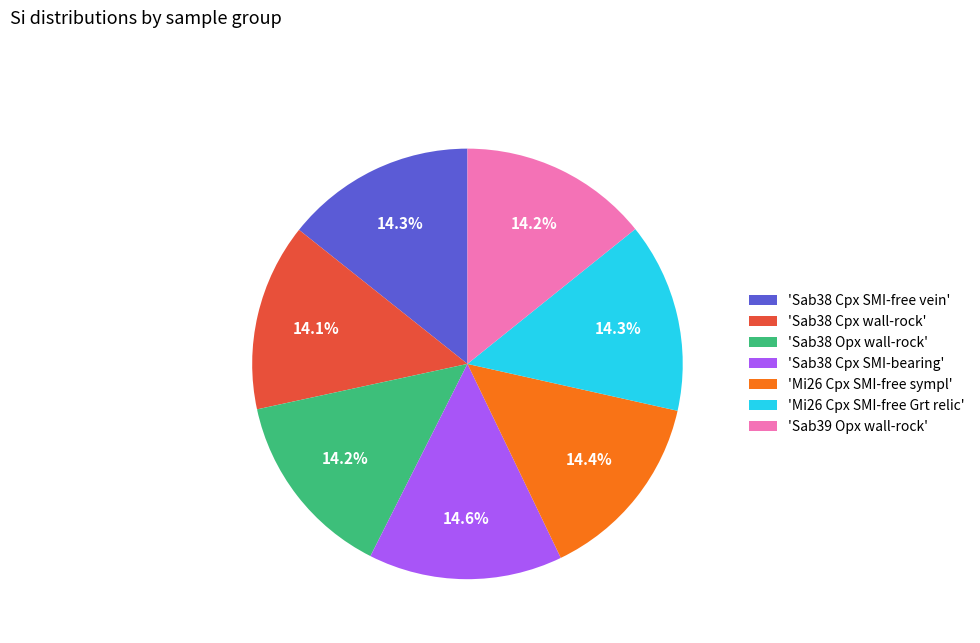

Does any single category account for the majority?

No